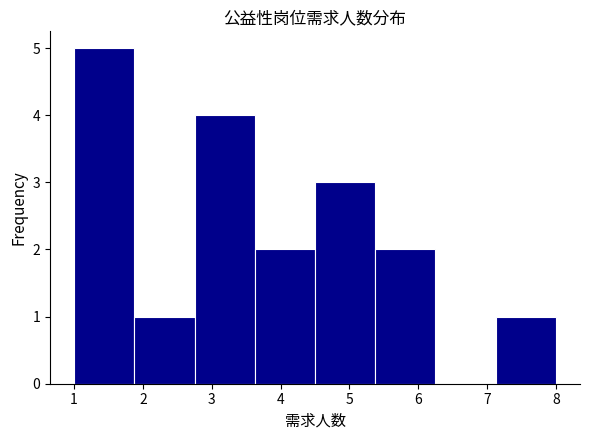

How tall is the bar that spans 2.8 to 3.6 on the x-axis? Neither the bar edges nor the heights are printed on the chart, so give them approximately, as read against the axes.

4